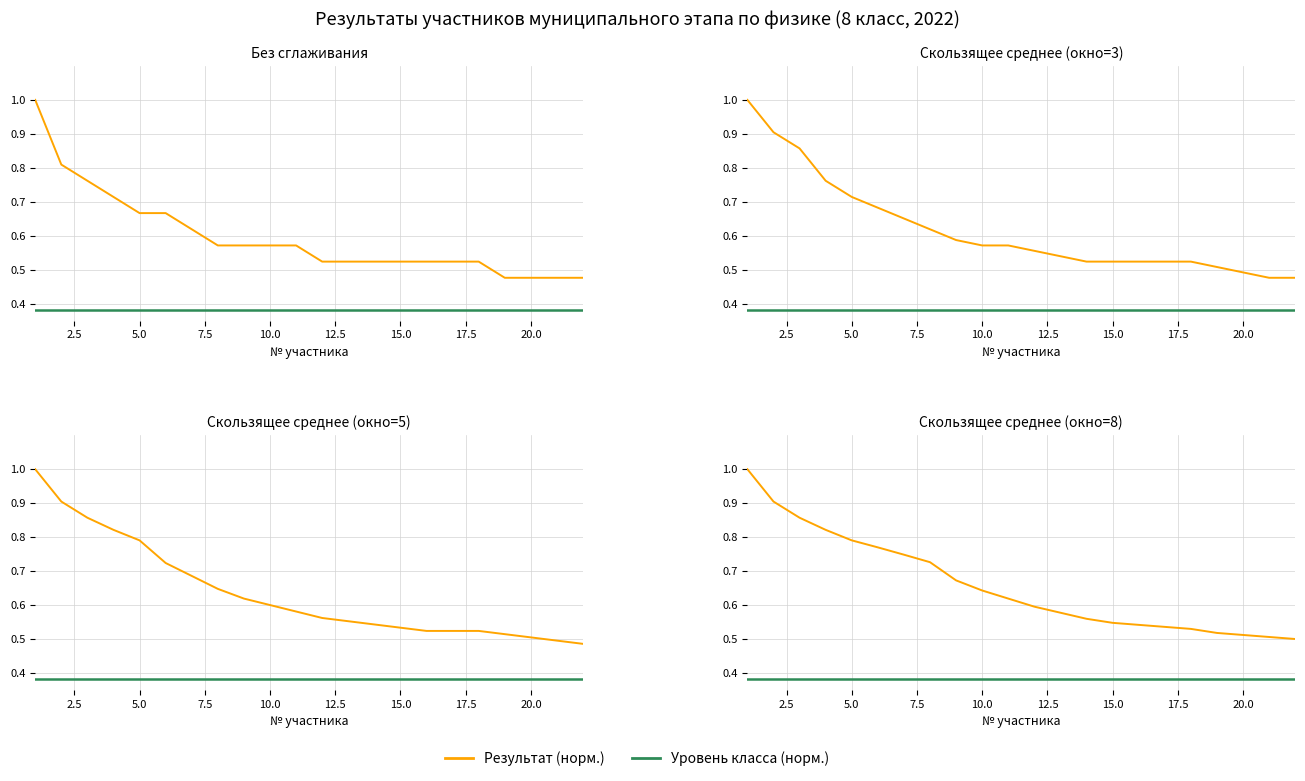

What is the value of the Результат (норм.) point at the 18th from the left?

0.5